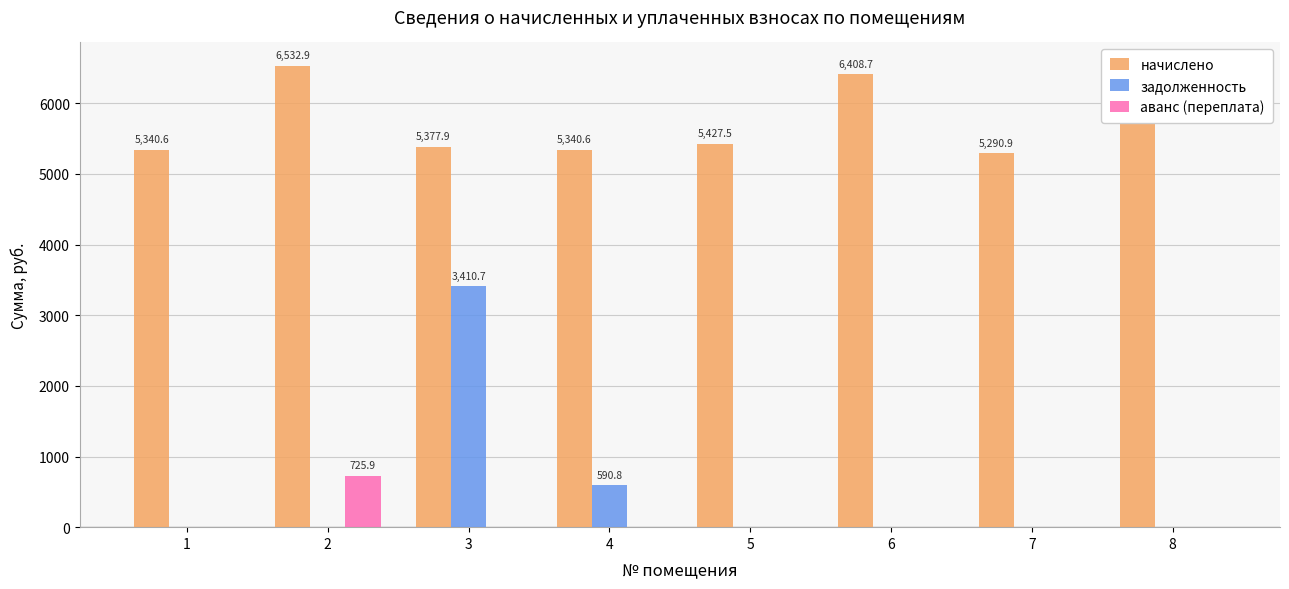

What is the average value of the задолженность series?

500.2